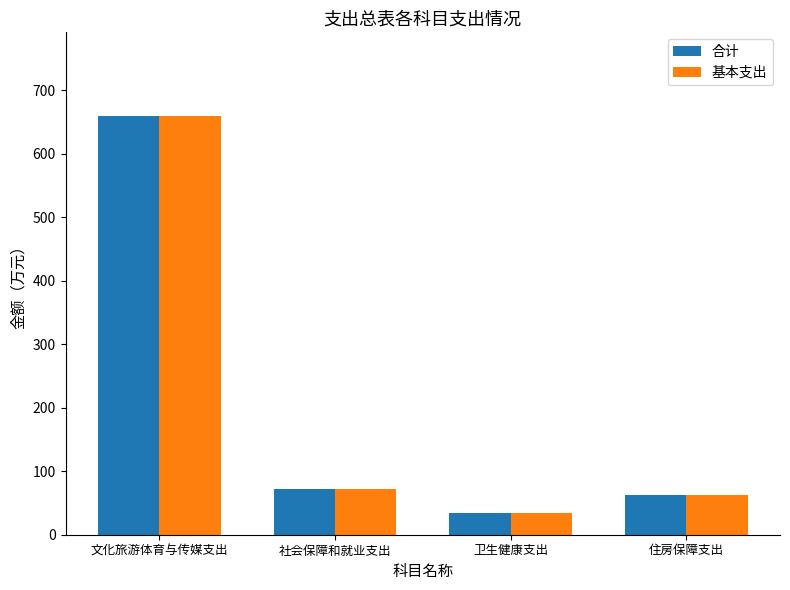

The 基本支出 series shows 98.3 at 住房保障支出. True or false?

False